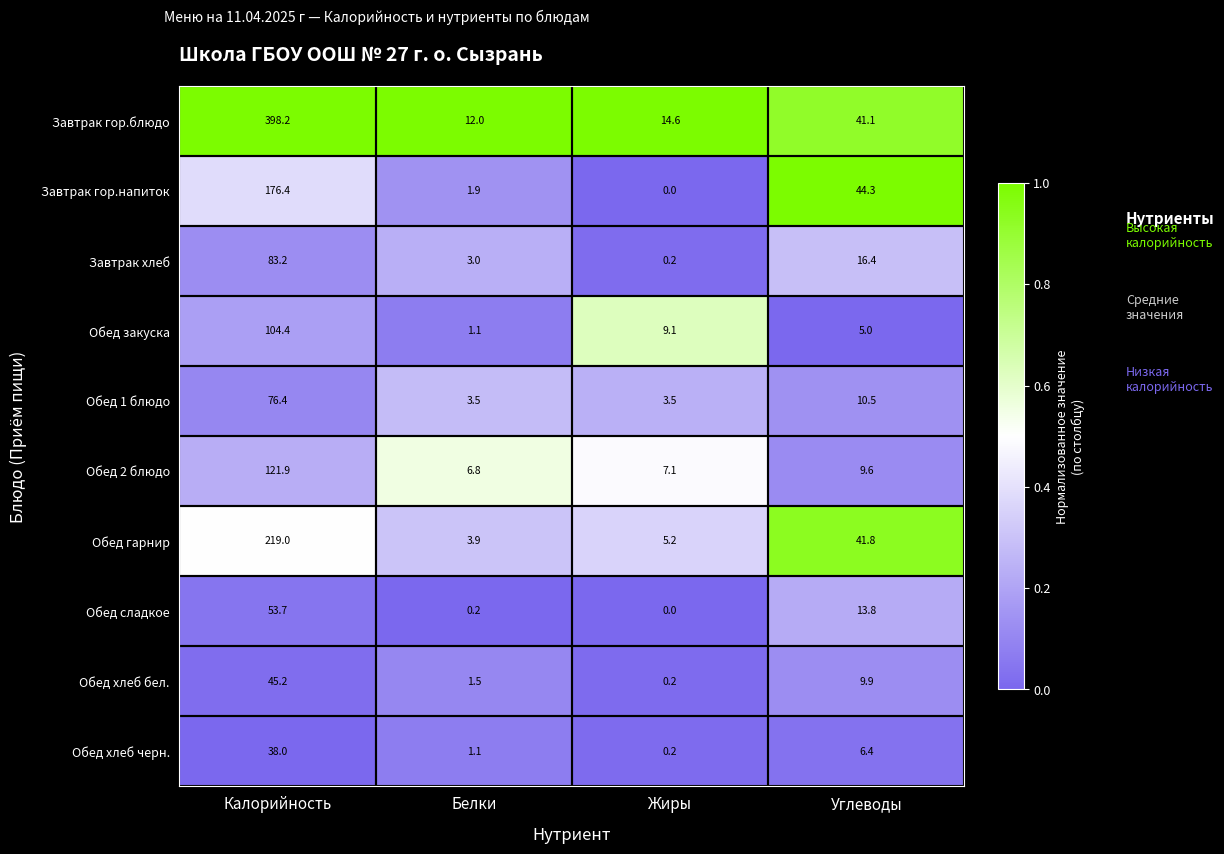

At which label is Обед хлеб бел. closest to 22?

Углеводы